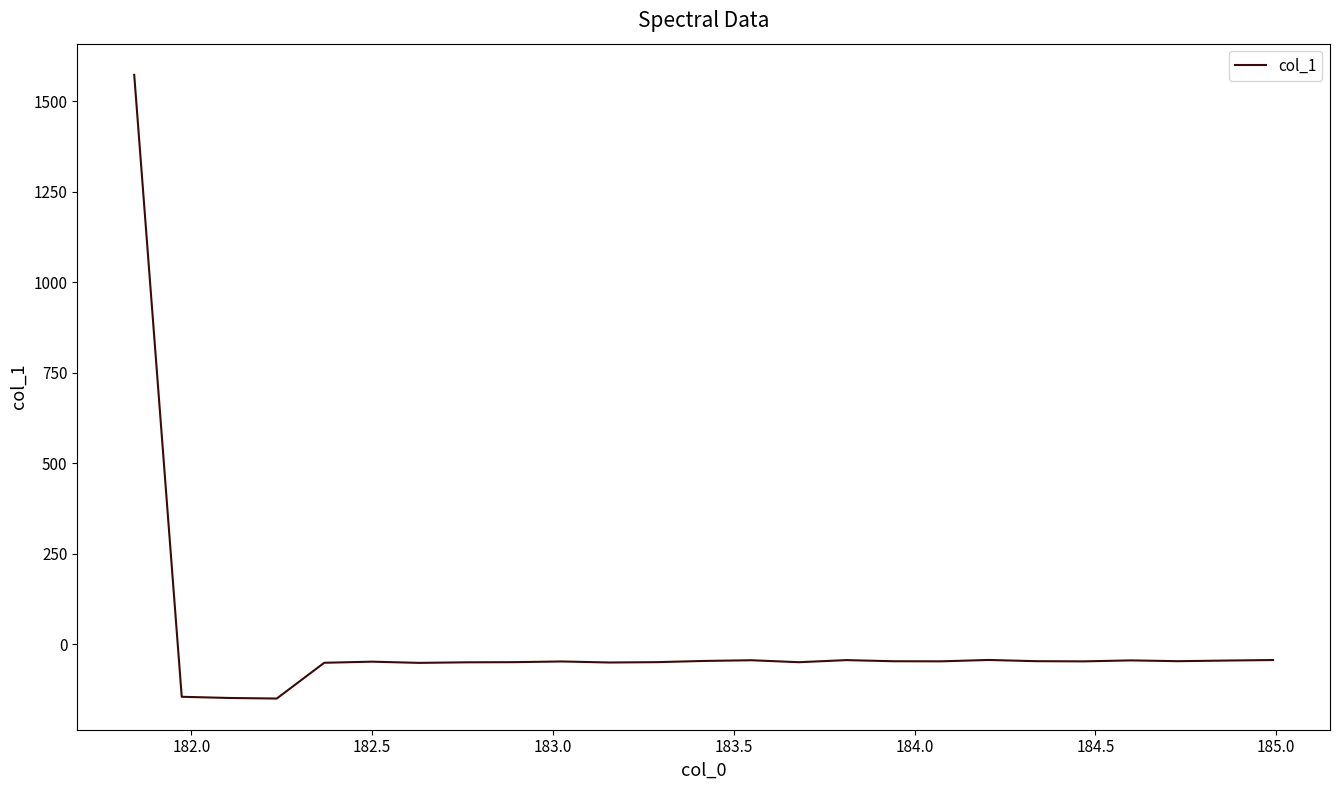

What is the smallest value displayed?

-149.5